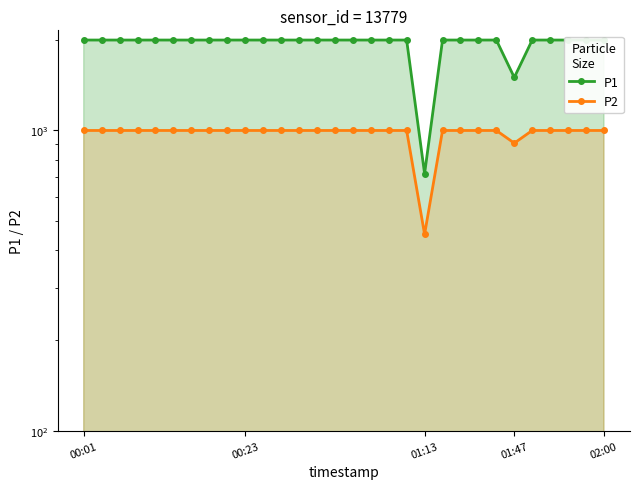

Where is the first local minimum for P1?

01:13